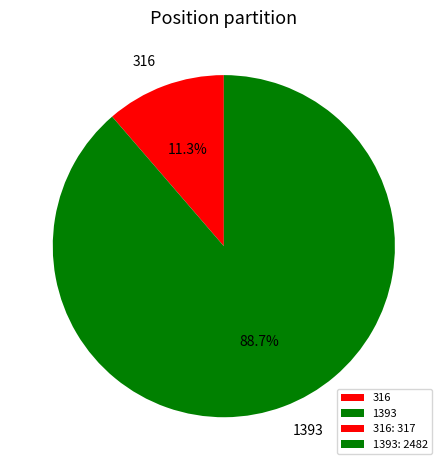

The 1393 slice represents 89% of the pie. True or false?

True